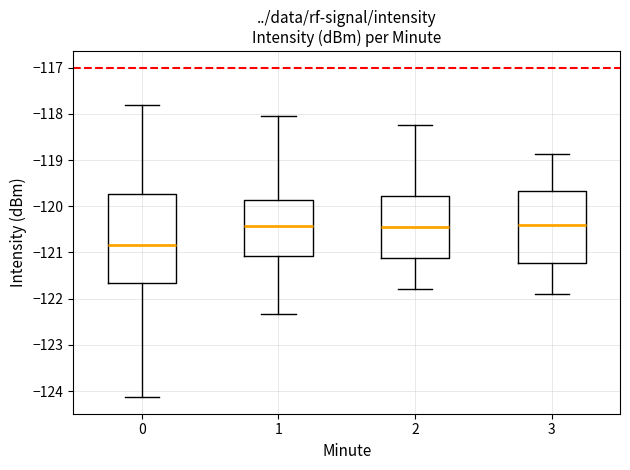

Reading left to right, read every box against the y-axis: the position of its median line, the range the box covers, and the ends of its whiskers. The values are not printed on the chart, so give them approximately, as read against the axis.

0: median -120.8, box -121.7 to -119.7, whiskers -124.1 to -117.8
1: median -120.4, box -121.1 to -119.9, whiskers -122.3 to -118.1
2: median -120.4, box -121.1 to -119.8, whiskers -121.8 to -118.2
3: median -120.4, box -121.2 to -119.7, whiskers -121.9 to -118.9